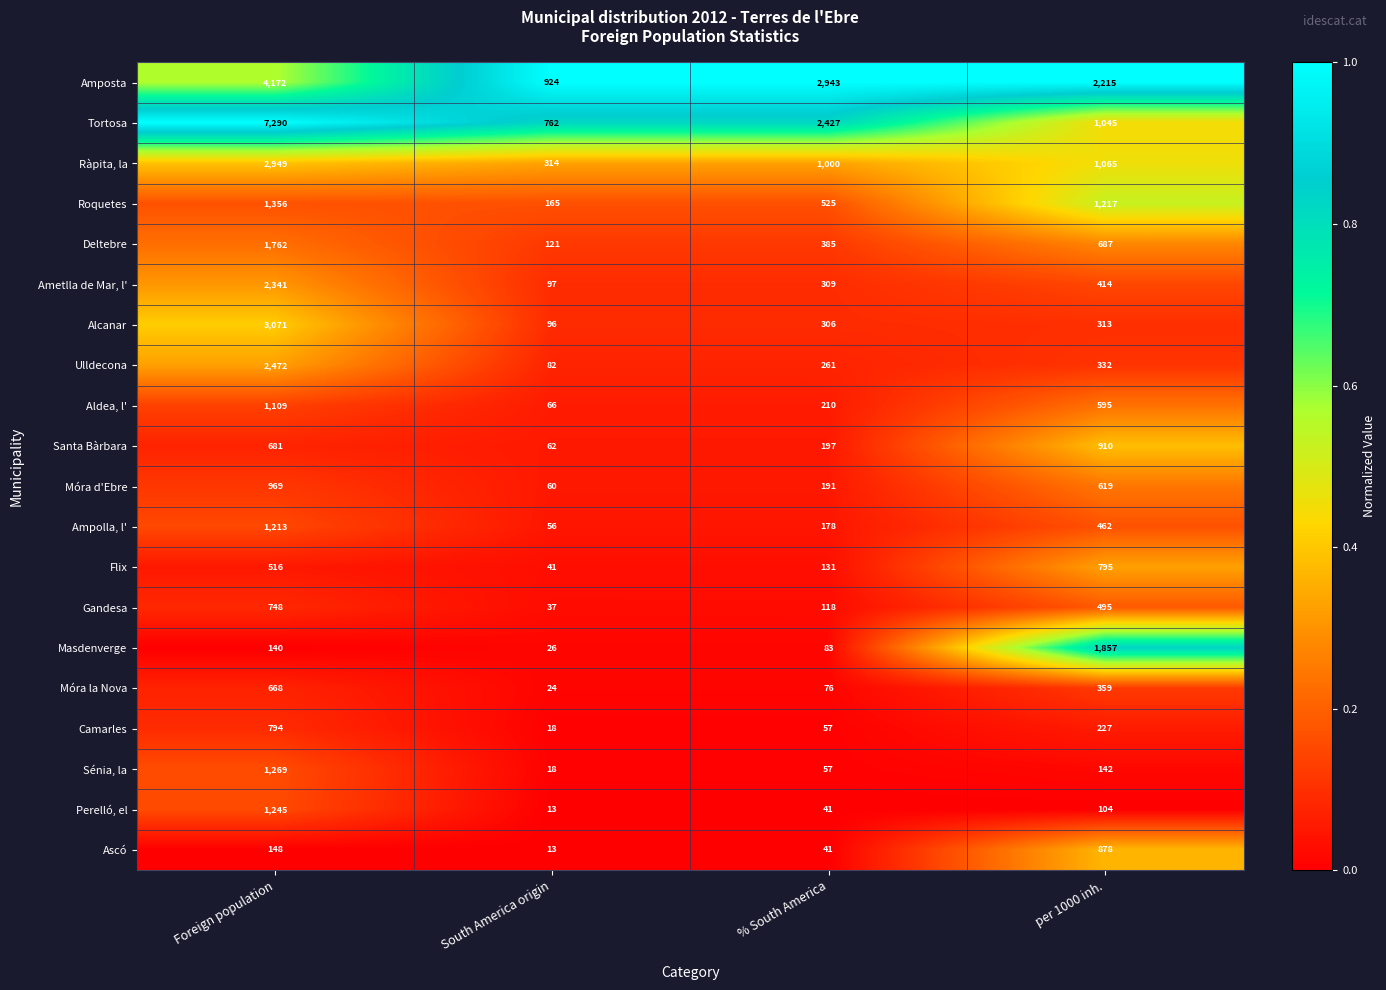

True or false: Roquetes has a value of 525 at % South America.

True